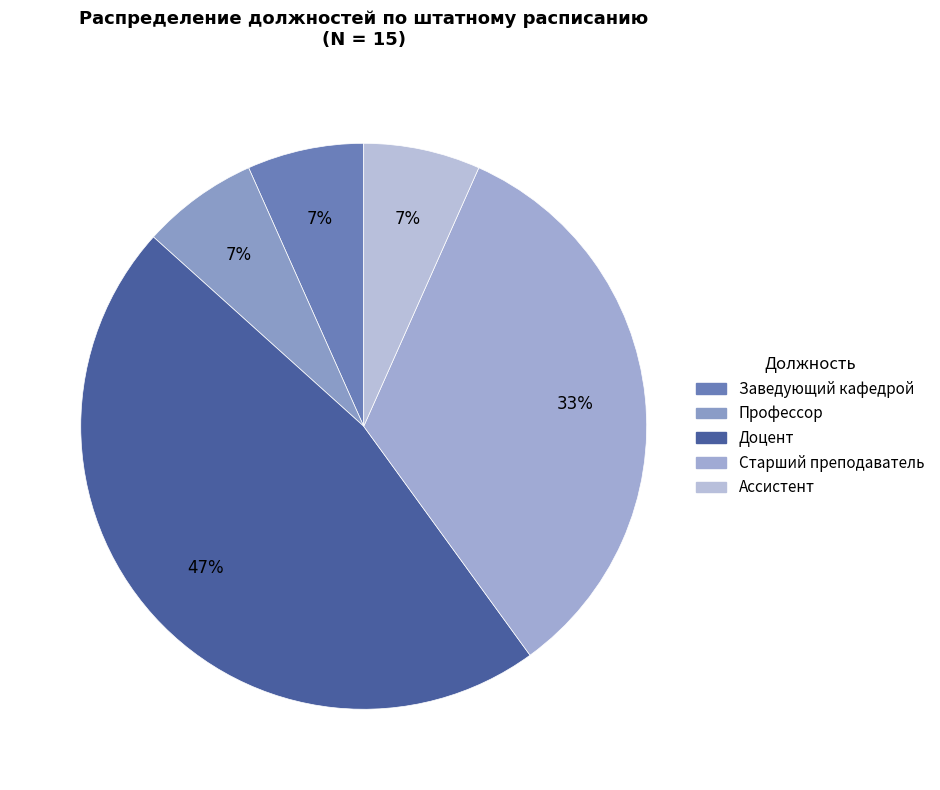

Is there a majority slice in this chart?

No